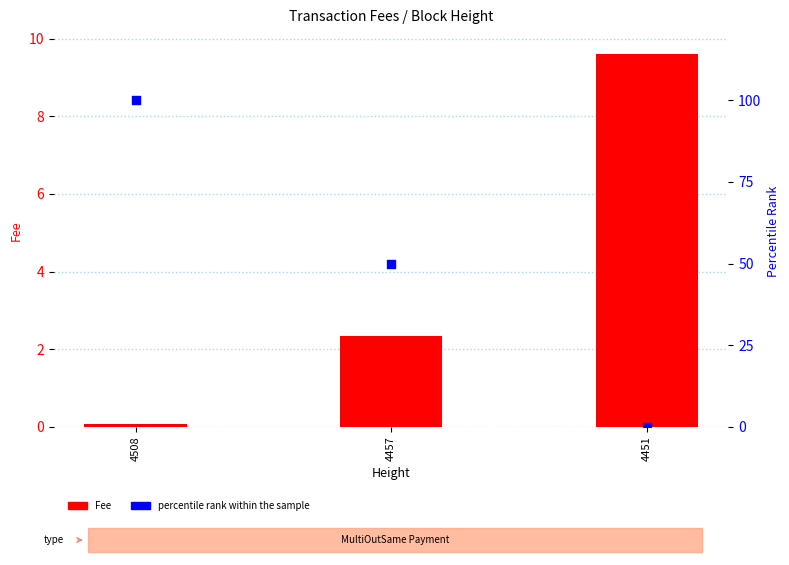

What are all the series names shown in the legend?

Fee, percentile rank within the sample